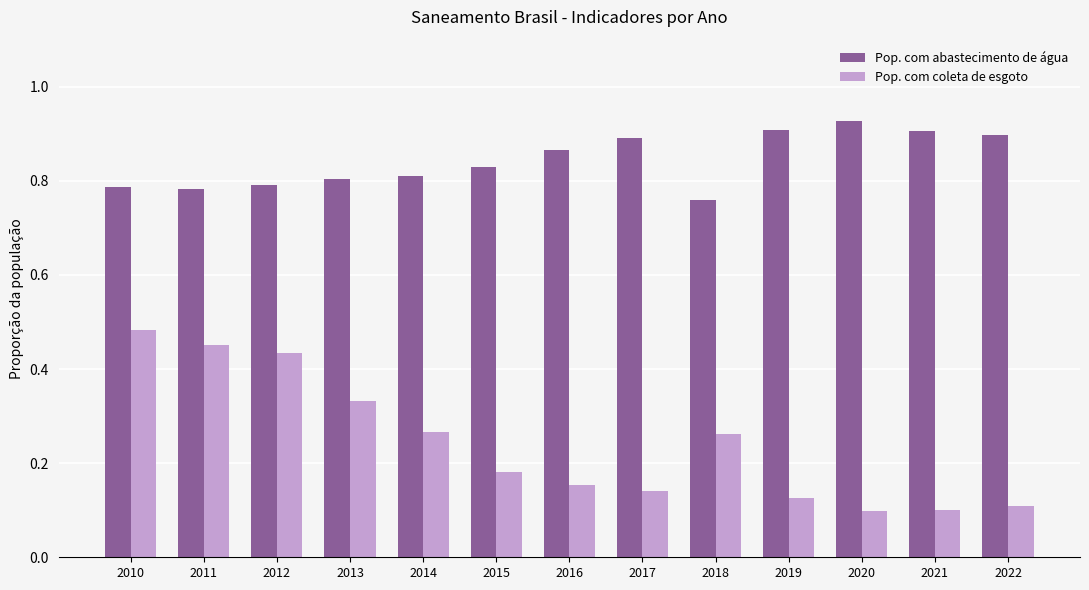

Count the Pop. com coleta de esgoto values in the range 0 to 1.

13